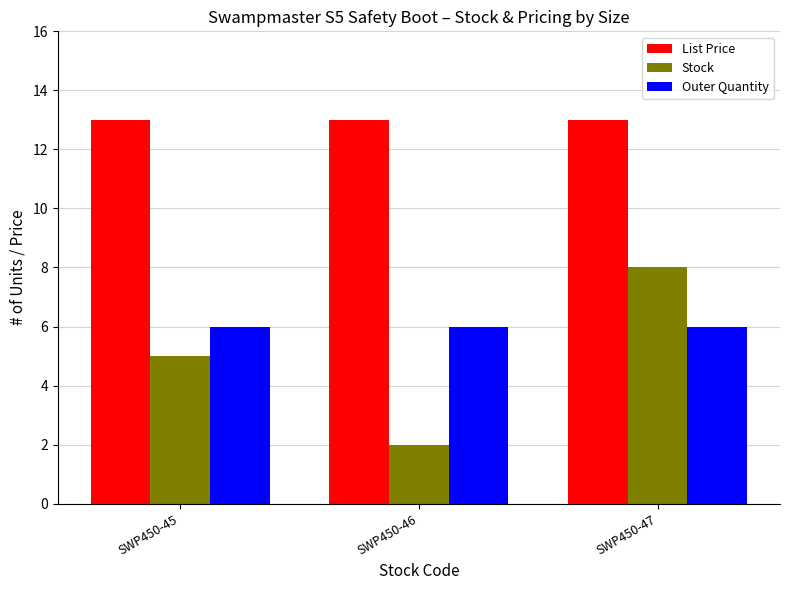

List the series in order of their peak value, lowest first.

Outer Quantity, Stock, List Price